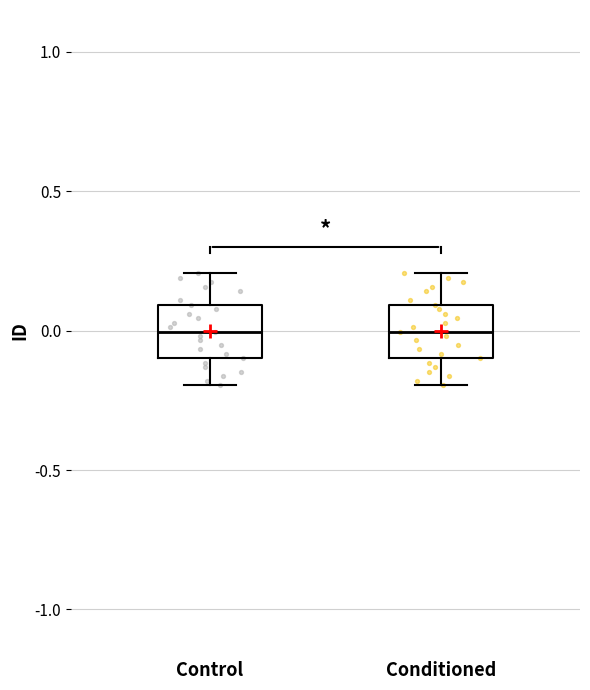

Reading left to right, read every box against the y-axis: the position of its median line, the range the box covers, and the ends of its whiskers. The values are not printed on the chart, so give them approximately, as read against the axis.

Control: median 0.0, box -0.1 to 0.1, whiskers -0.2 to 0.2
Conditioned: median 0.0, box -0.1 to 0.1, whiskers -0.2 to 0.2